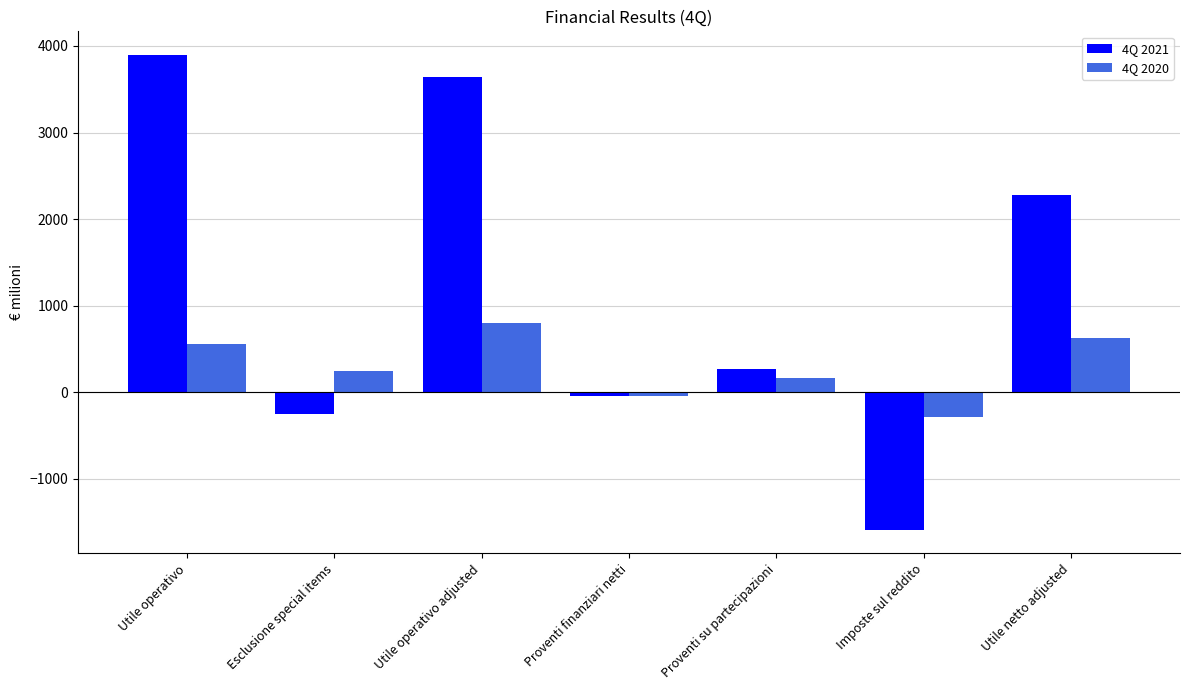

Is the value of 4Q 2021 at Utile operativo greater than the value of 4Q 2020 at Utile netto adjusted?

Yes